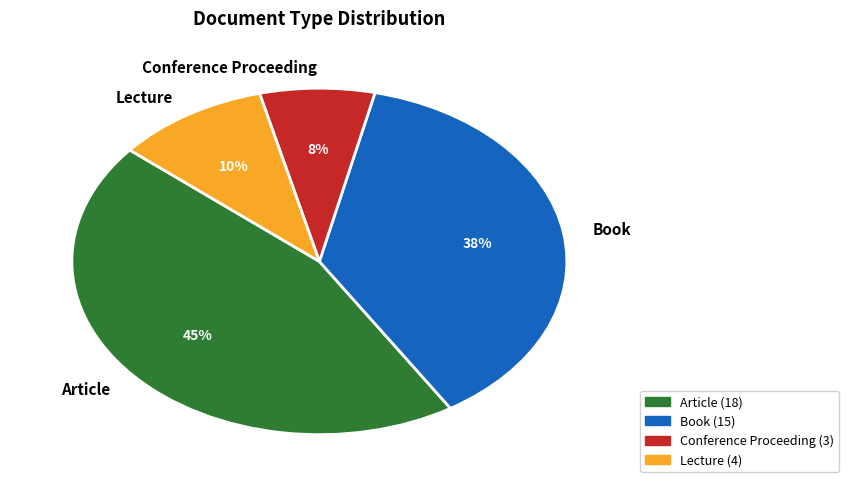

How many segments does this pie chart have?

4